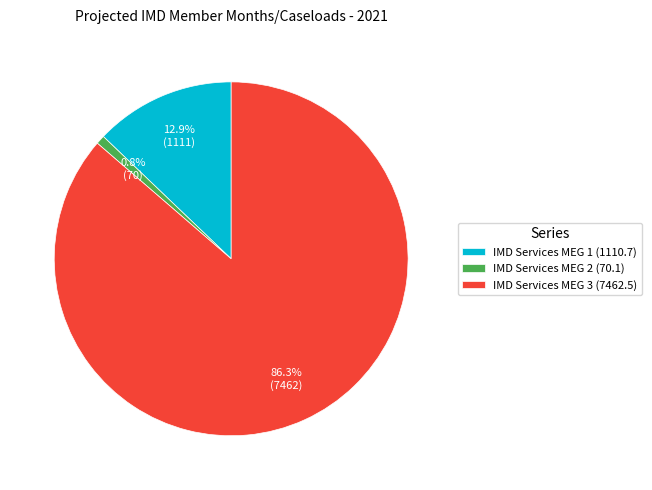

To the nearest percent, what is the average slice percentage?

33%